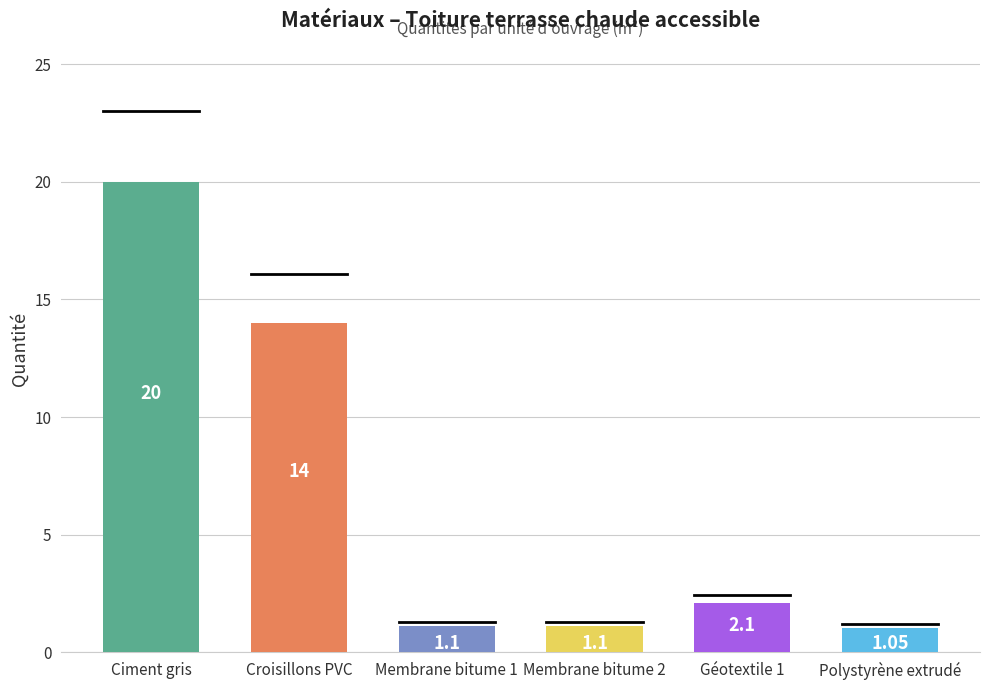

What is the sum of the values at Membrane bitume 2 and Polystyrène extrudé?

2.2